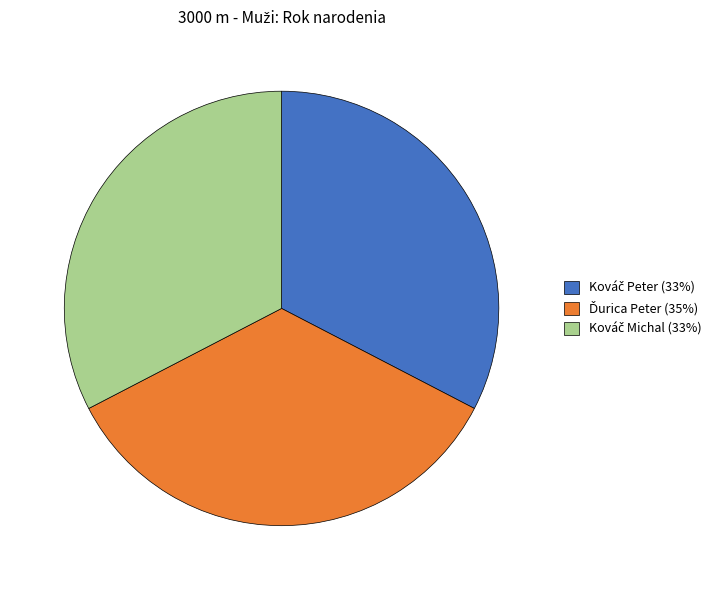

Is there any slice that represents more than half of the pie?

No